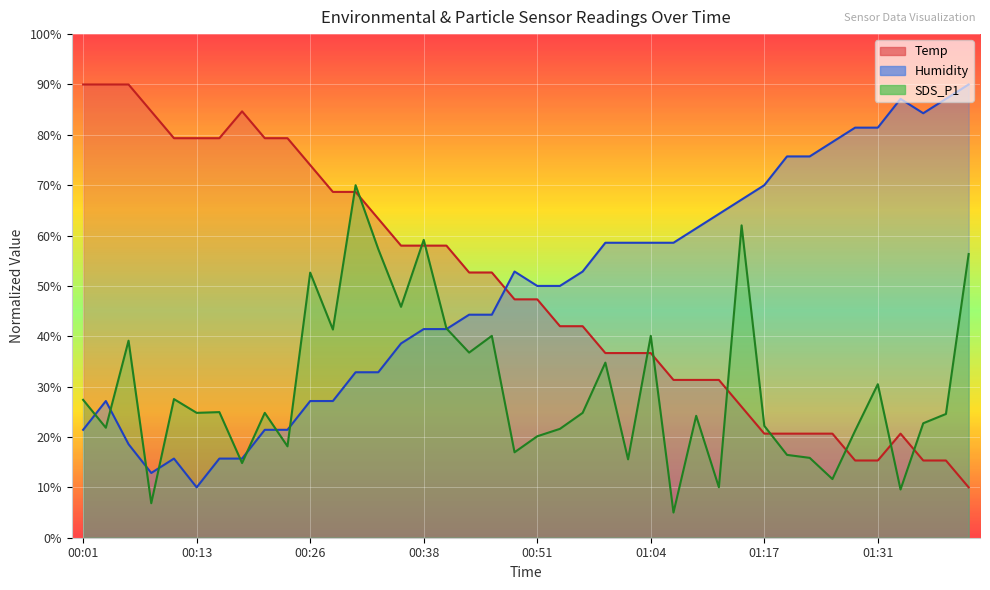

The value of SDS_P1 at 00:57 is 24.8. True or false?

True